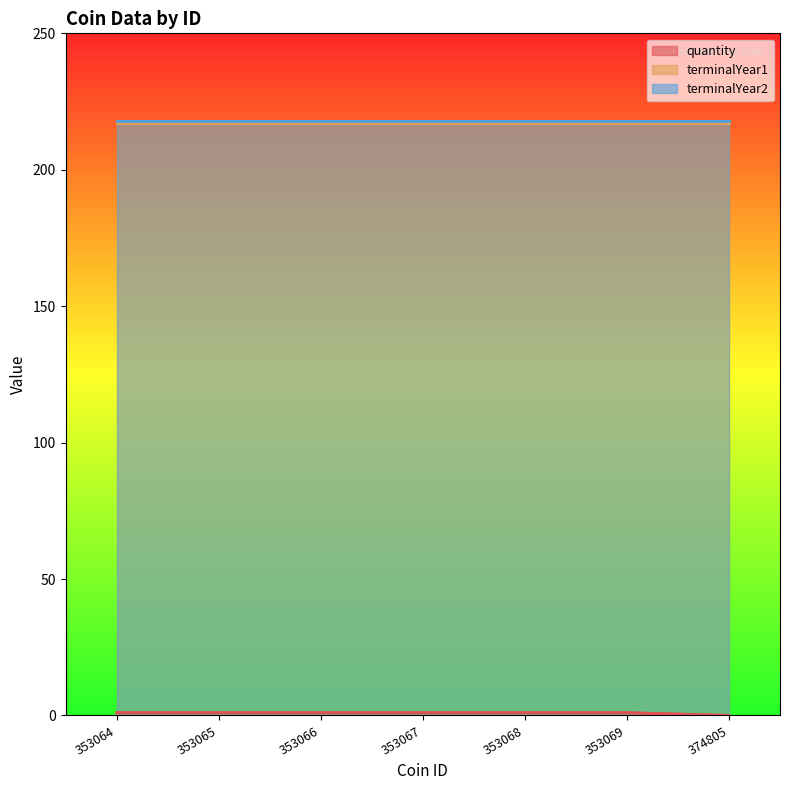

What is the sum of all terminalYear2 values?

1526